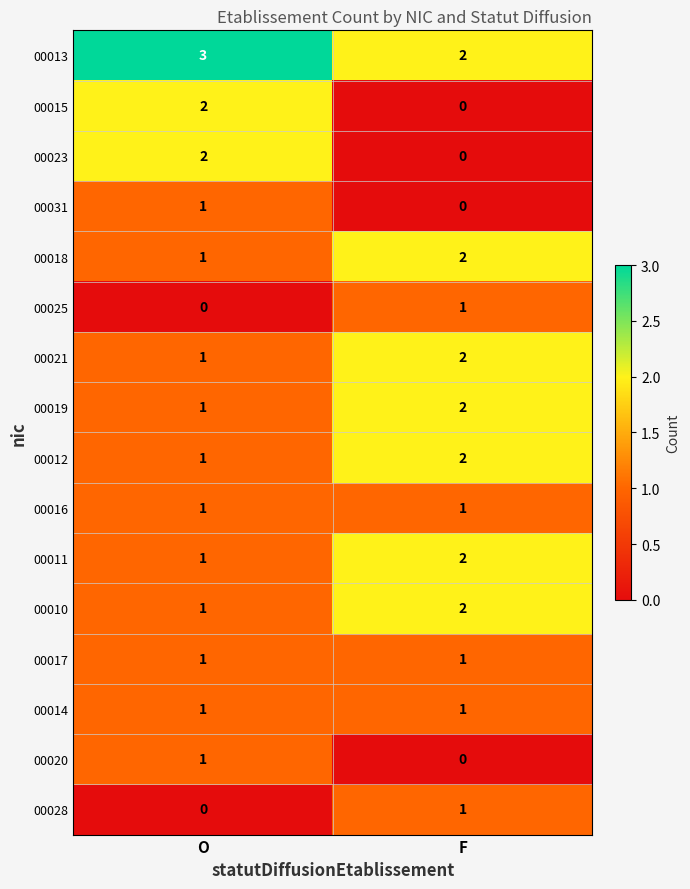

Which category has the highest value in the 00015 series?

O